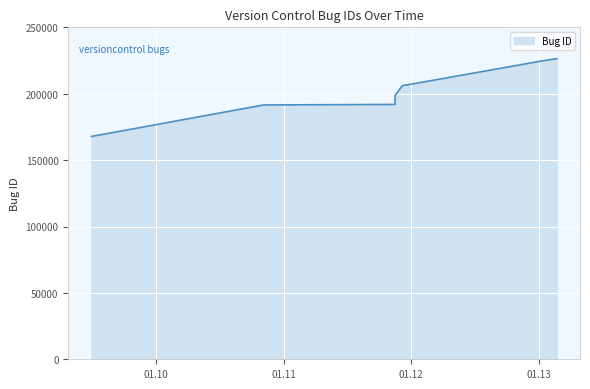

What is the sum of all values?

1407265